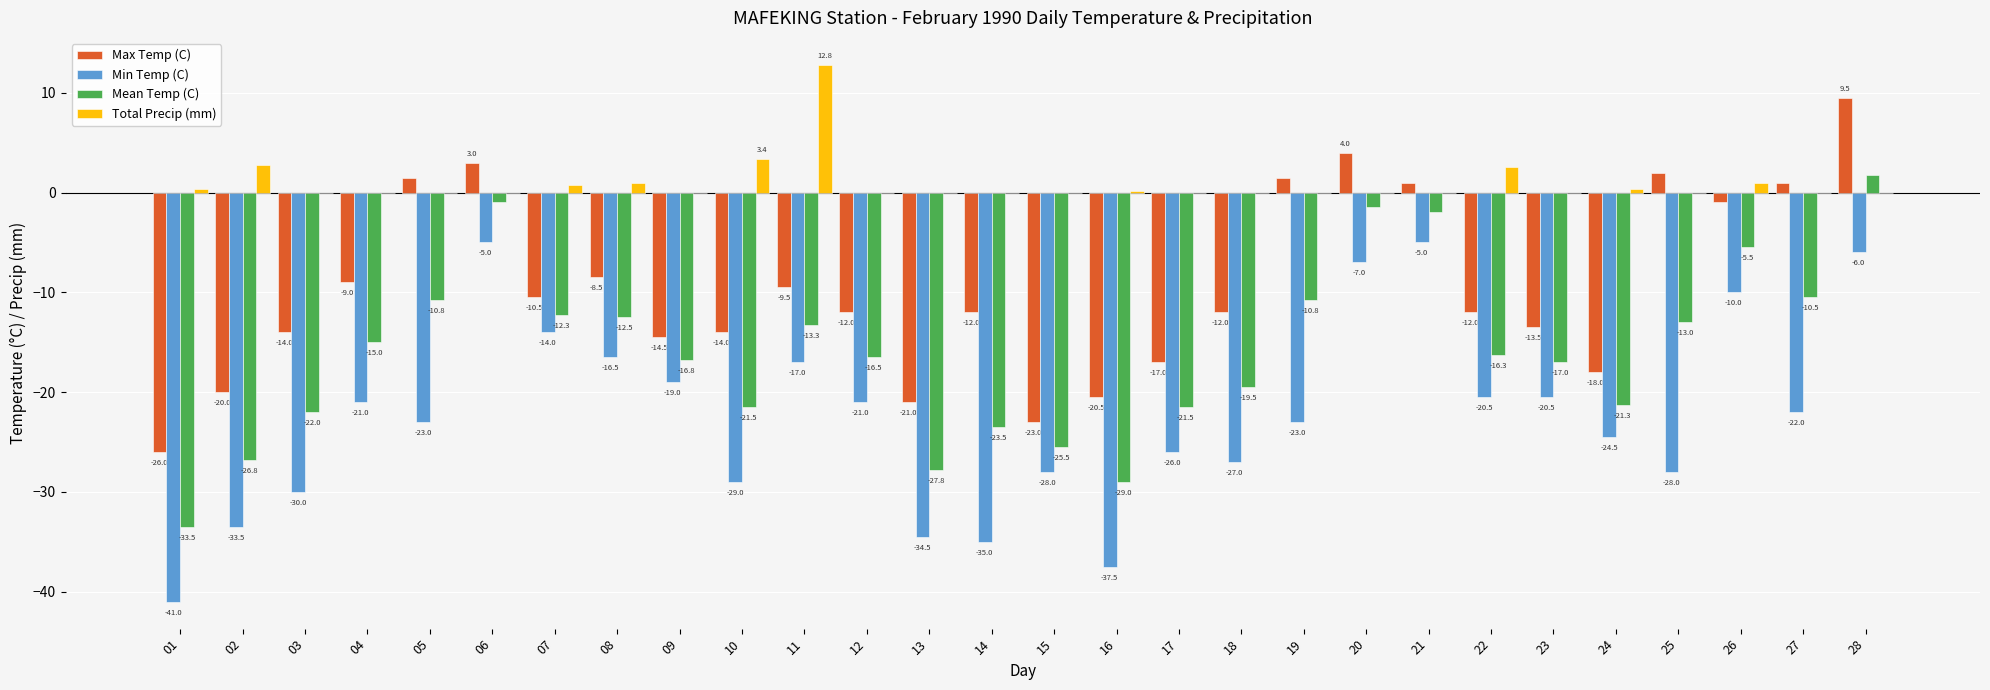

Which series has the largest total across all categories?

Total Precip (mm)